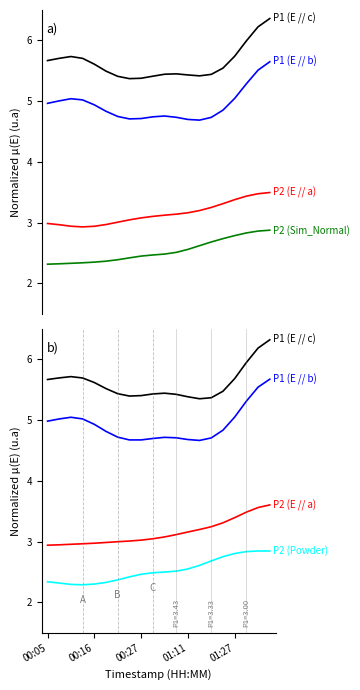

Which series has the largest total across all categories?

P1 (E // c)